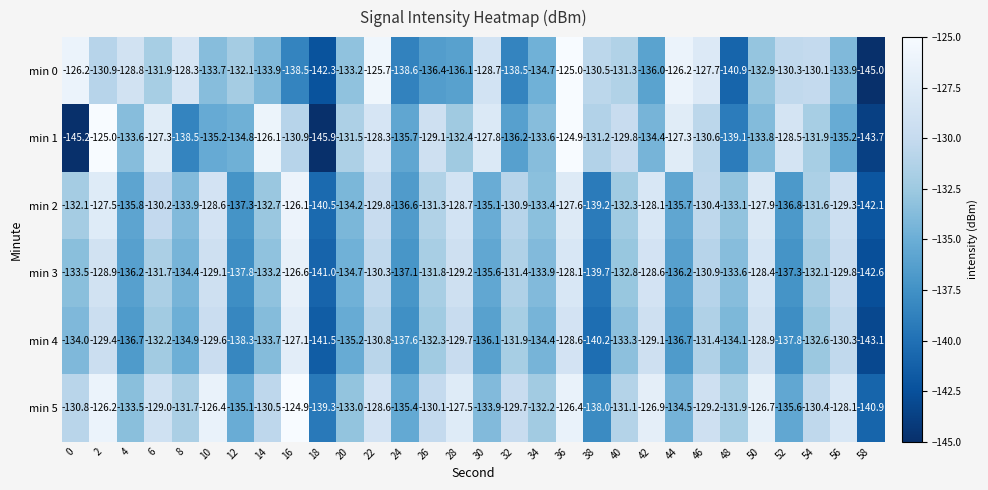

What is the minimum value for min 3?

-142.6